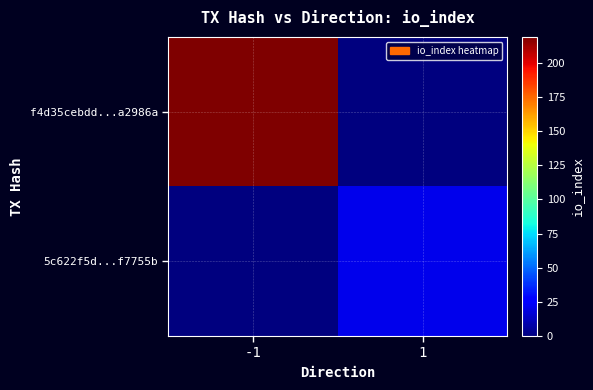

Which series has the largest range (max minus min)?

f4d35cebdd...a2986a